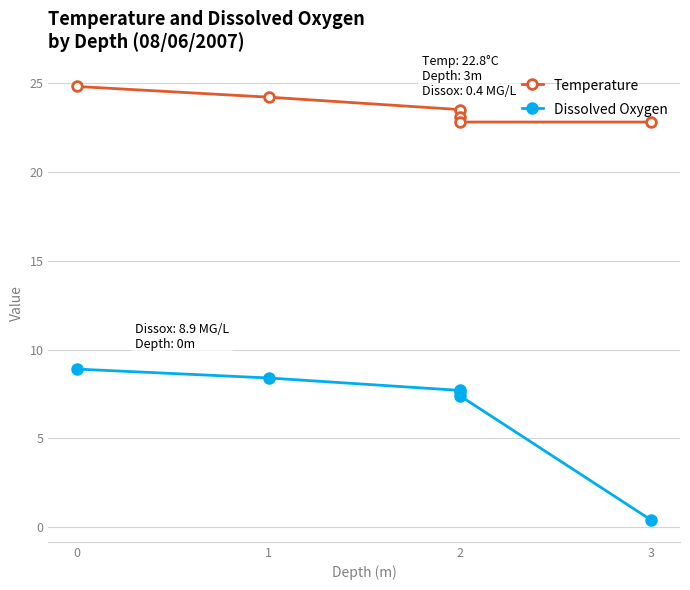

Rank the series at 2 from highest to lowest value.

Temperature, Dissolved Oxygen